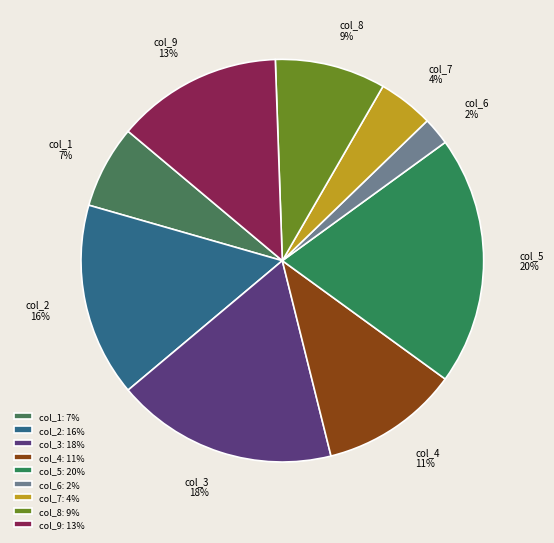

To the nearest percent, what is the average slice percentage?

11%